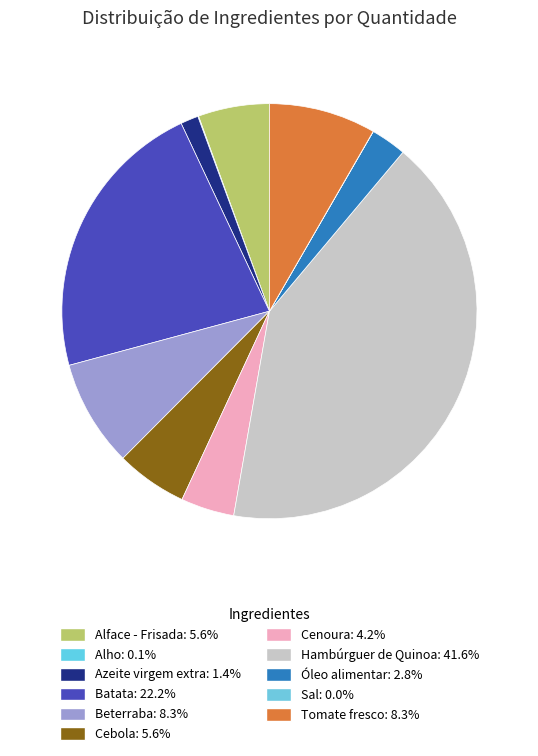

Which category has the smallest portion of the pie?

Sal